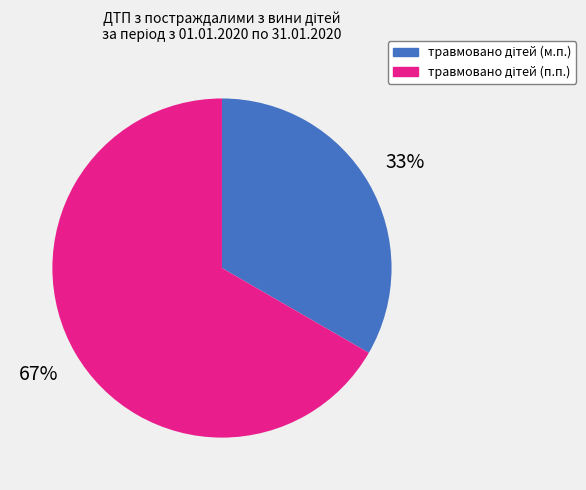

Does any single category account for the majority?

Yes